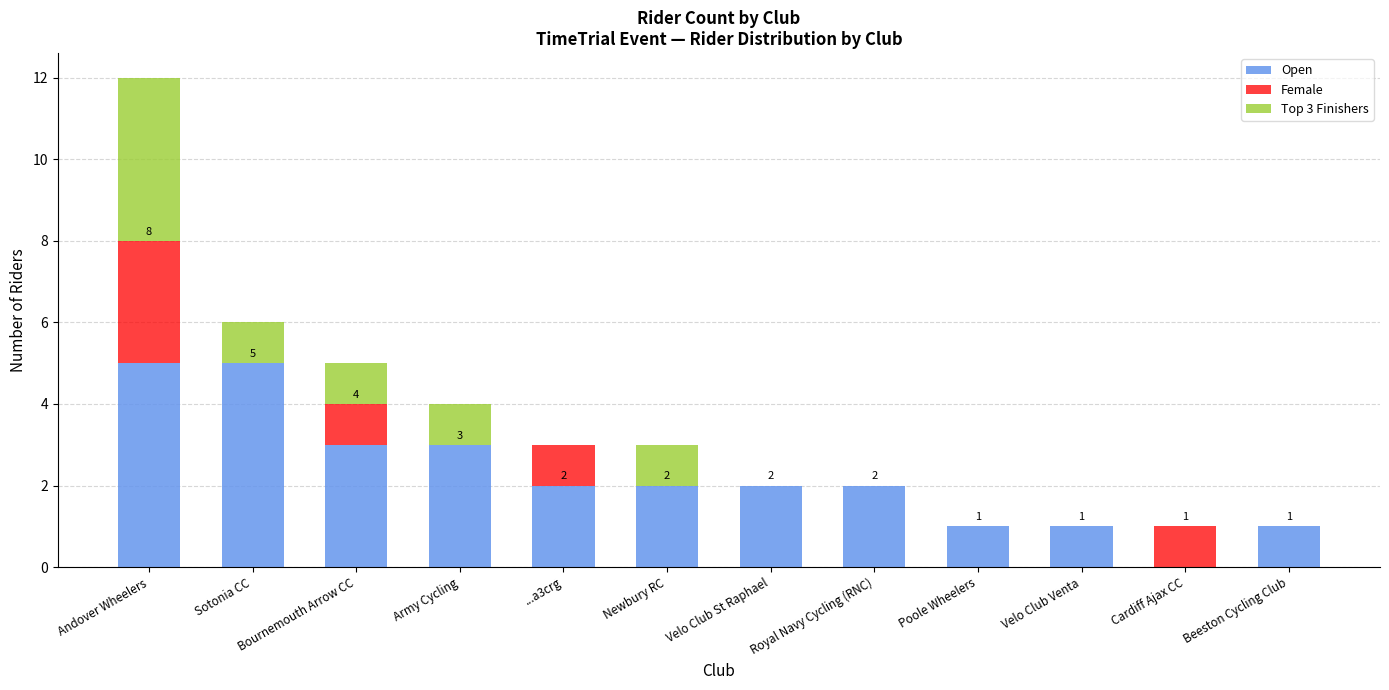

What is the total value across all series at Army Cycling?

4